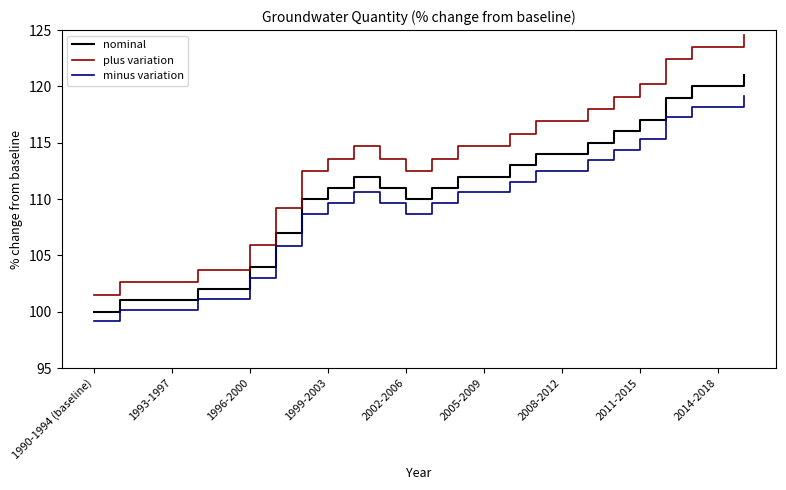

What is the smallest value displayed?

99.2